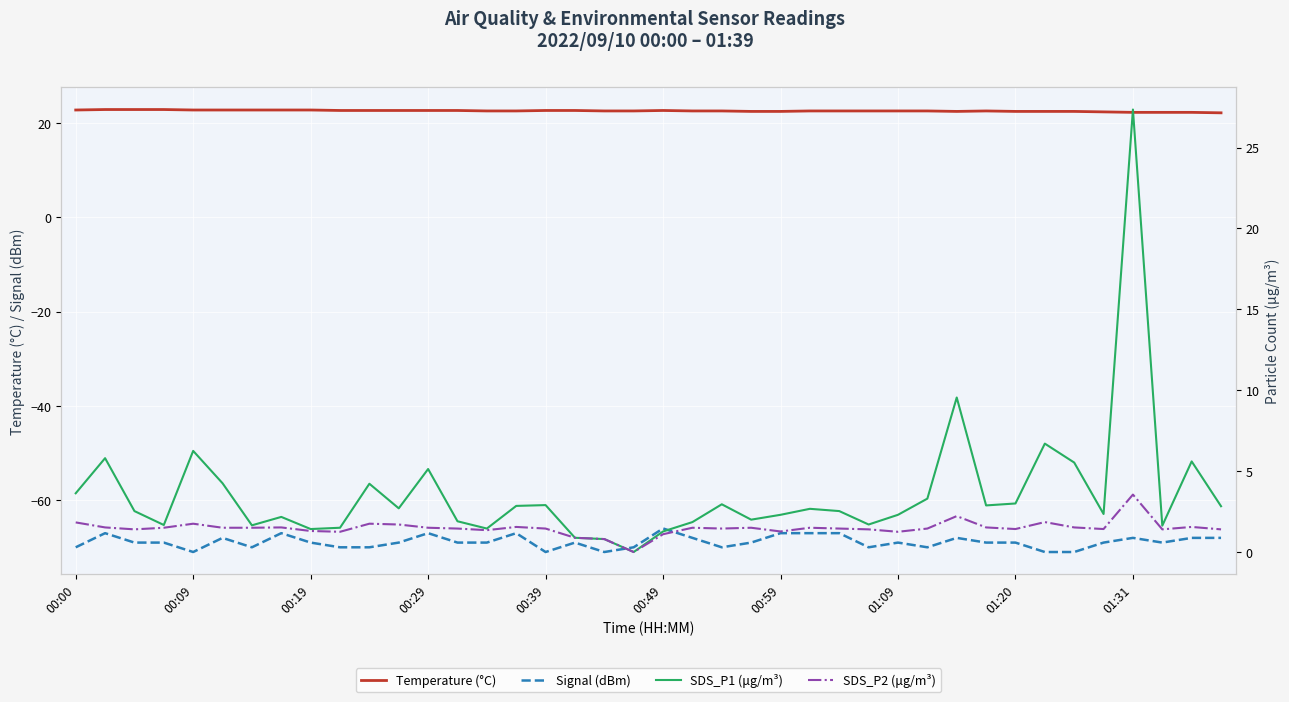

Rank the series by their maximum value, from lowest to highest.

Signal (dBm), SDS_P2 (μg/m³), Temperature (°C), SDS_P1 (μg/m³)